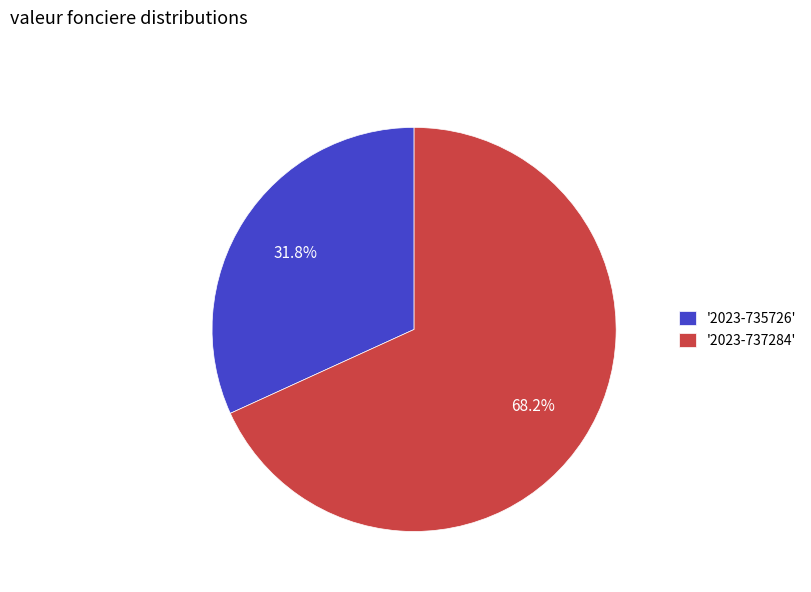

Rank the categories by value from highest to lowest.

'2023-737284', '2023-735726'